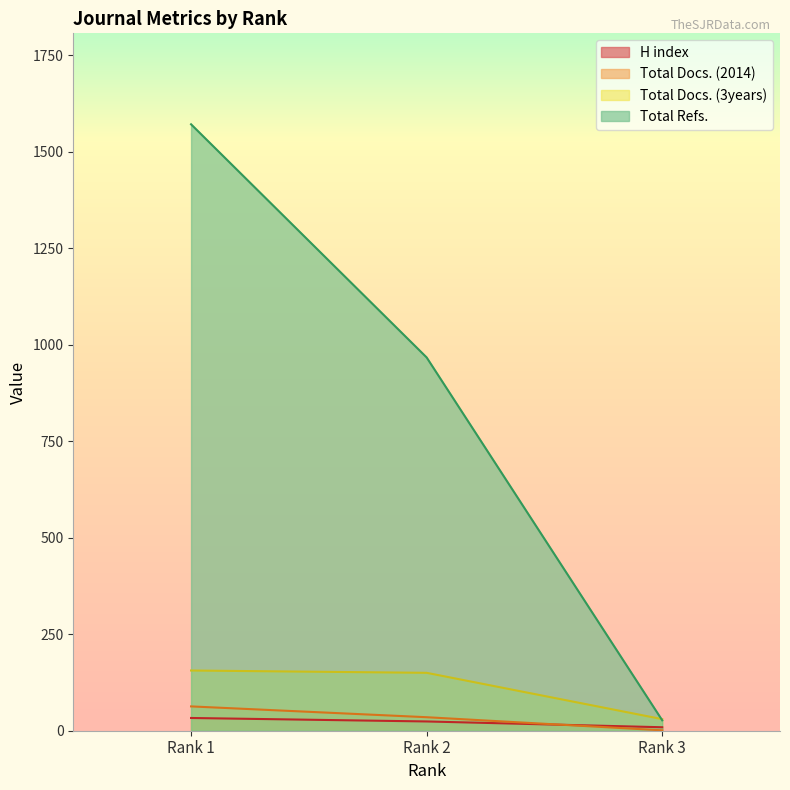

Reading left to right, extract all data points from this chart.

H index: Rank 1=33	Rank 2=24	Rank 3=9
Total Docs. (2014): Rank 1=63	Rank 2=35	Rank 3=1
Total Docs. (3years): Rank 1=156	Rank 2=150	Rank 3=30
Total Refs.: Rank 1=1571	Rank 2=967	Rank 3=27